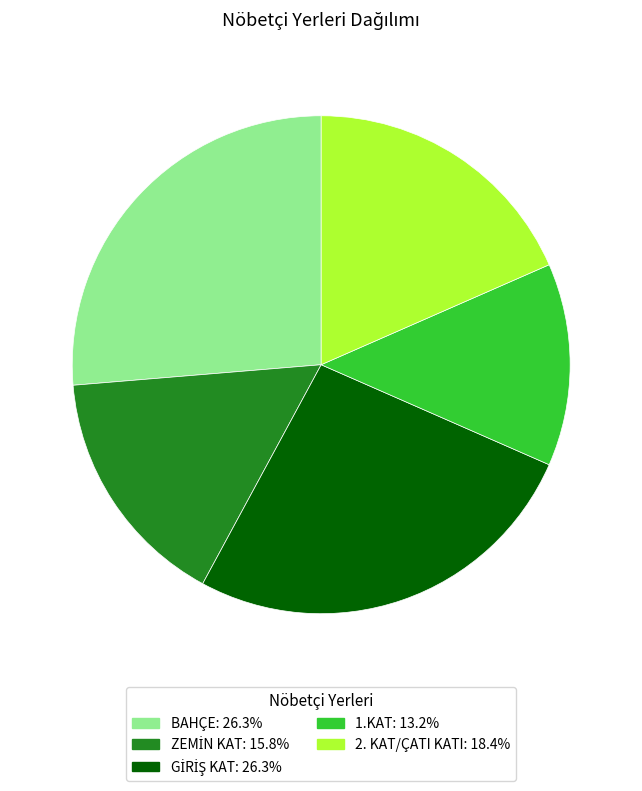

How many segments does this pie chart have?

5